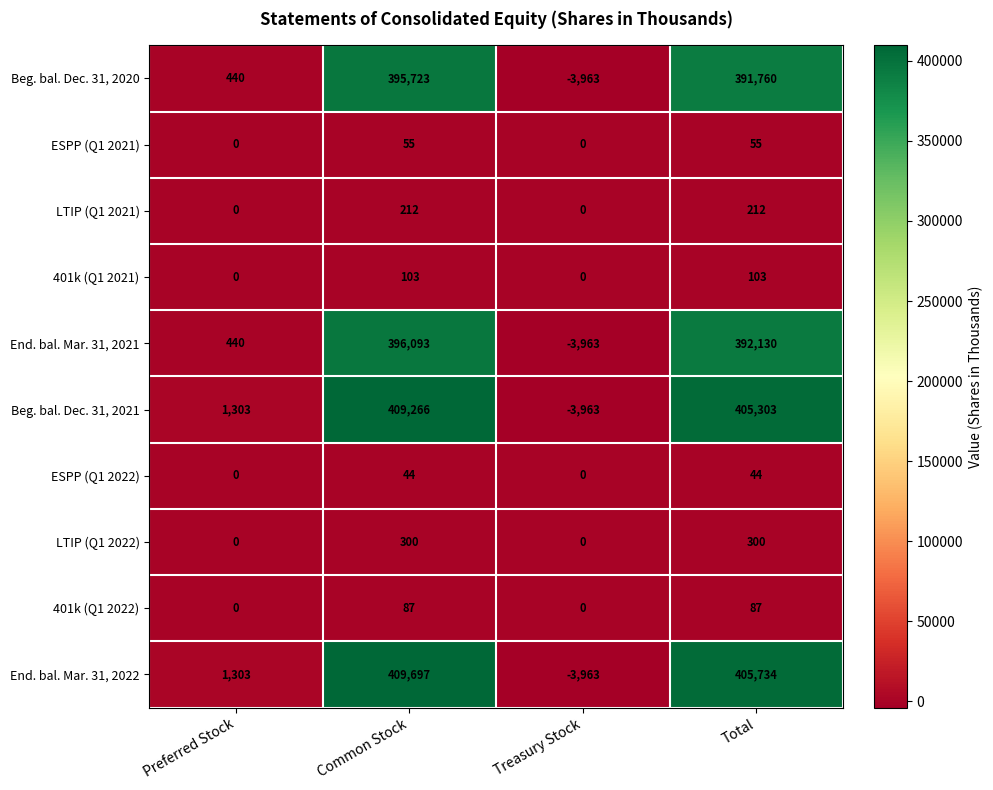

What is the difference between the highest and lowest values at Treasury Stock?

3963